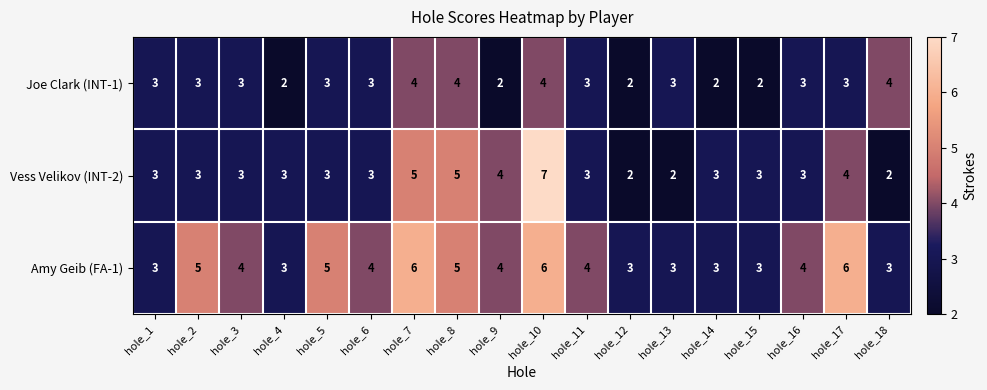

List the series in order of their overall mean, lowest first.

Joe Clark (INT-1), Vess Velikov (INT-2), Amy Geib (FA-1)